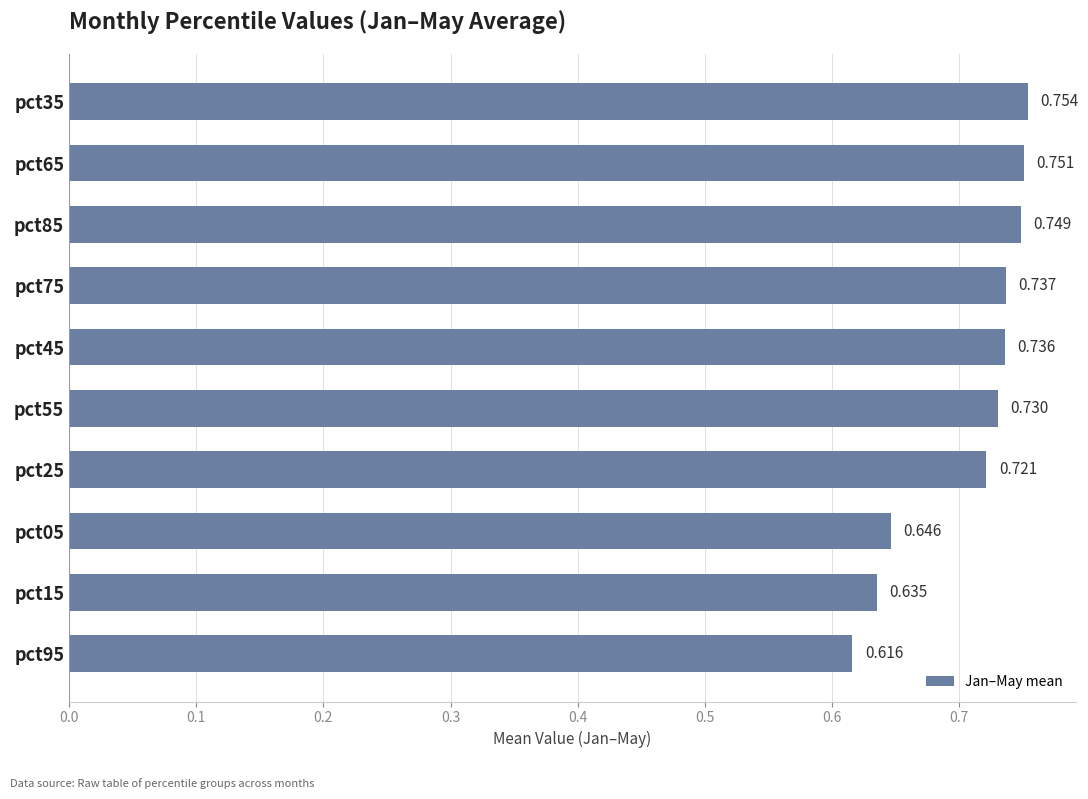

How many series are shown in this chart?

1